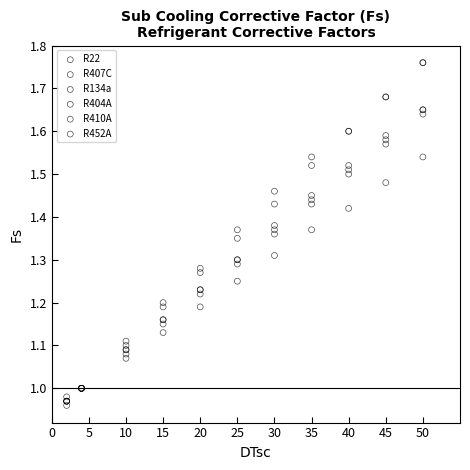

What are all the series names shown in the legend?

R22, R407C, R134a, R404A, R410A, R452A